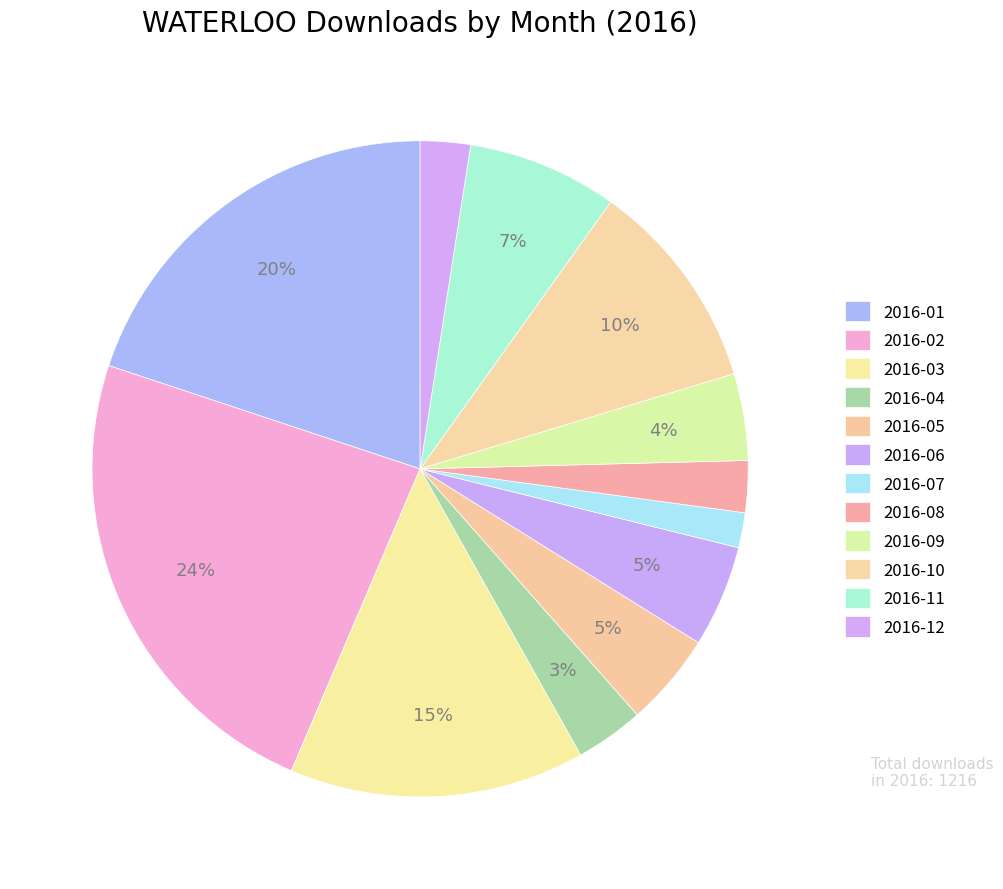

True or false: 2016-04 accounts for 3% of the total.

True